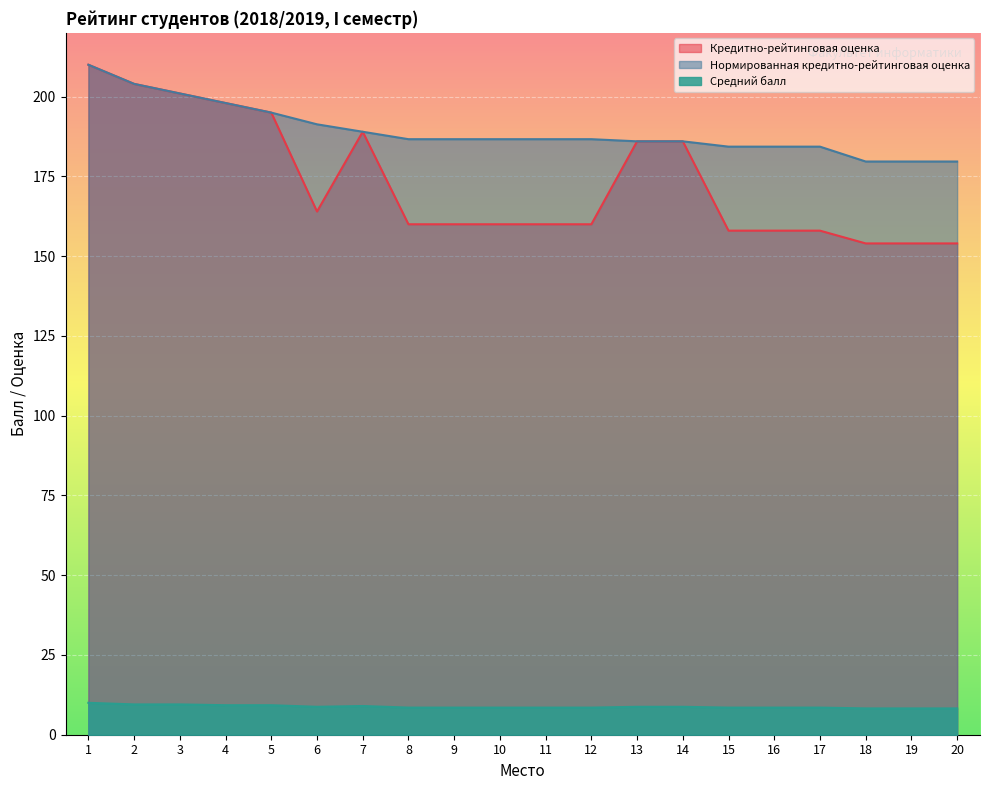

How many lines are shown in the chart?

3